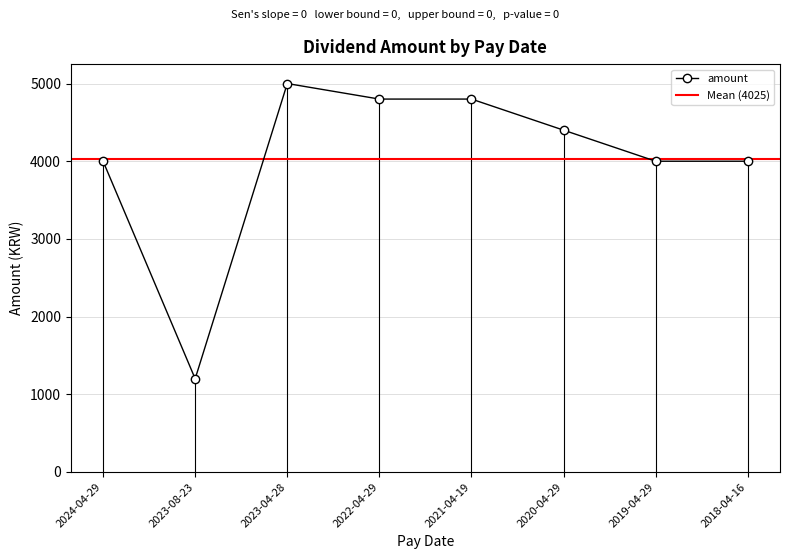

Where does the data first go above 4400?

2023-04-28